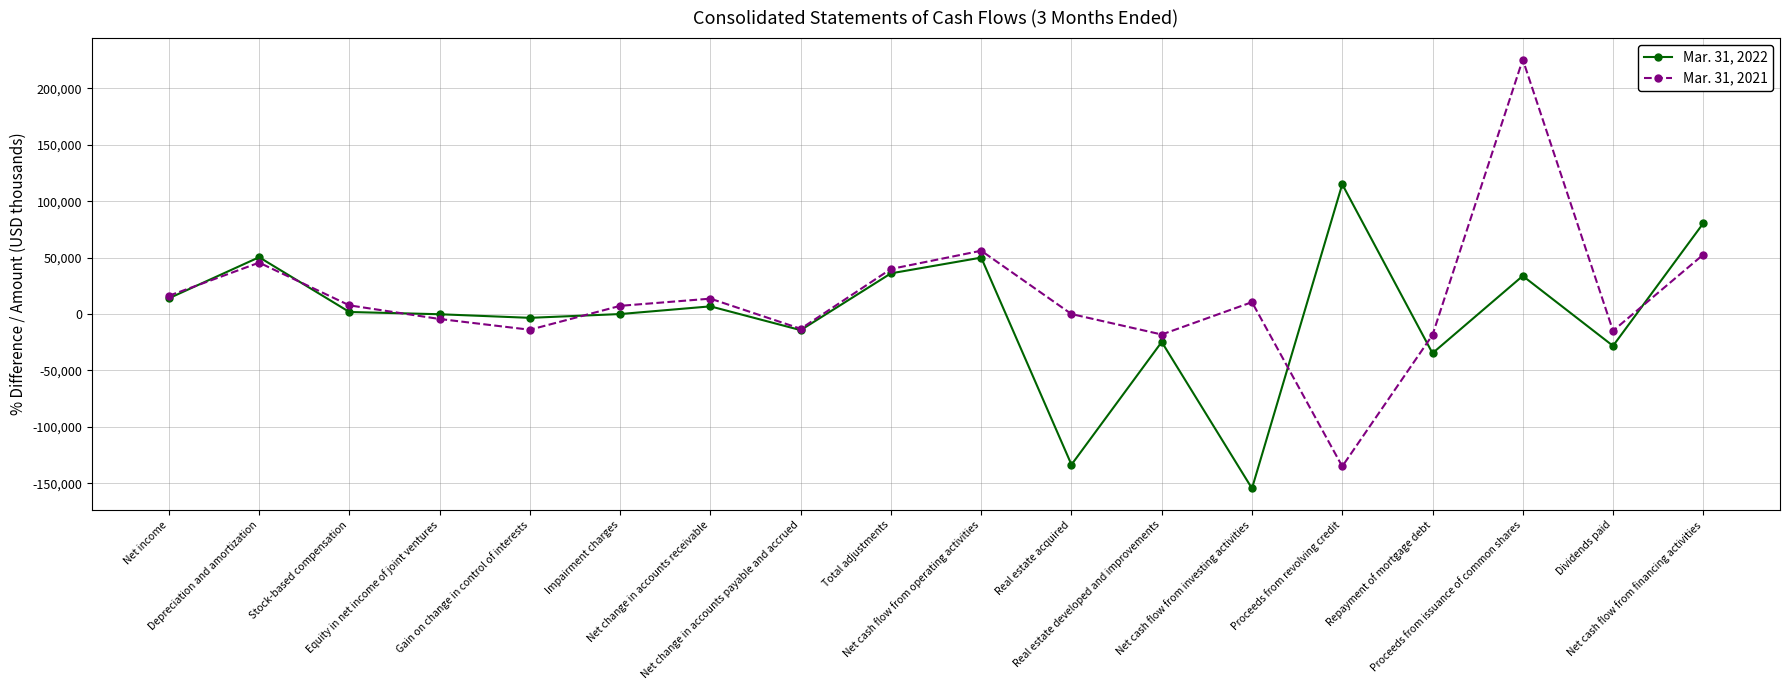

How many interior local peaks does the Mar. 31, 2021 series have?

5